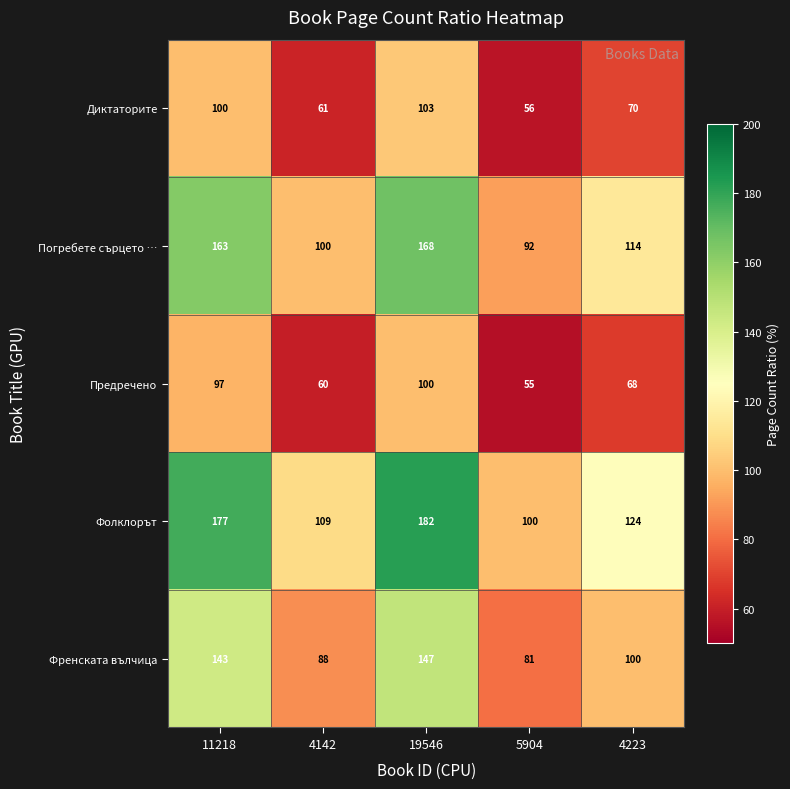

What is the average value of the Предречено series?

76